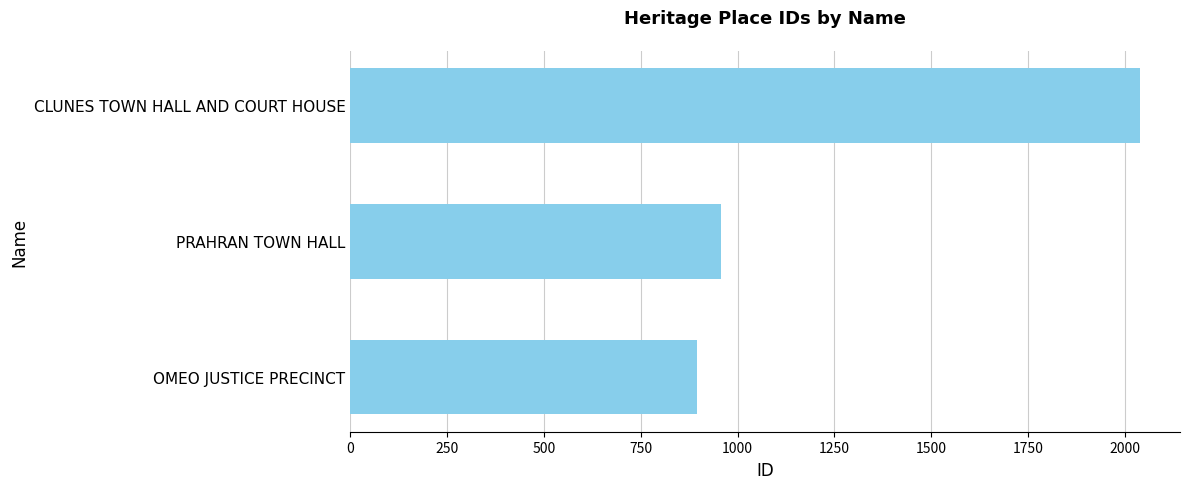

Rank the categories by value from highest to lowest.

CLUNES TOWN HALL AND COURT HOUSE, PRAHRAN TOWN HALL, OMEO JUSTICE PRECINCT